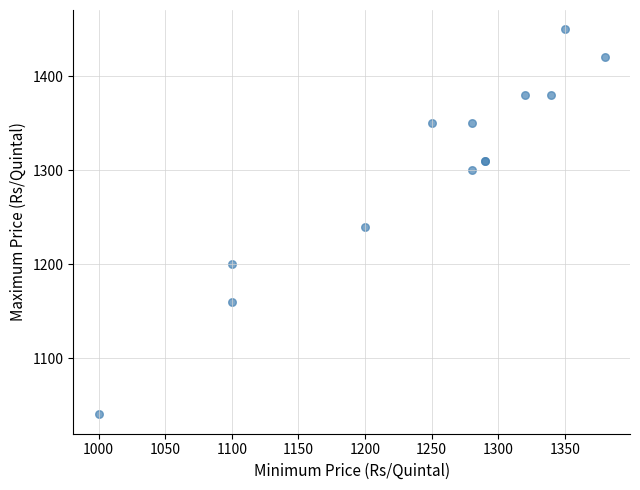

What Y value in the scatter plot is closest to 1245?

1240